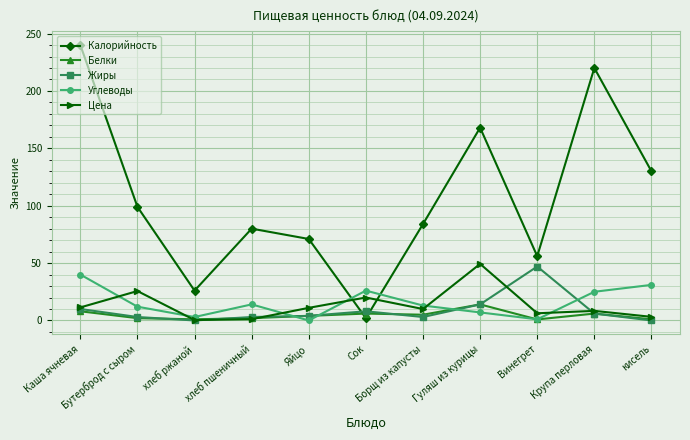

What is the difference between the maximum and second lowest values in the Белки series?

13.0